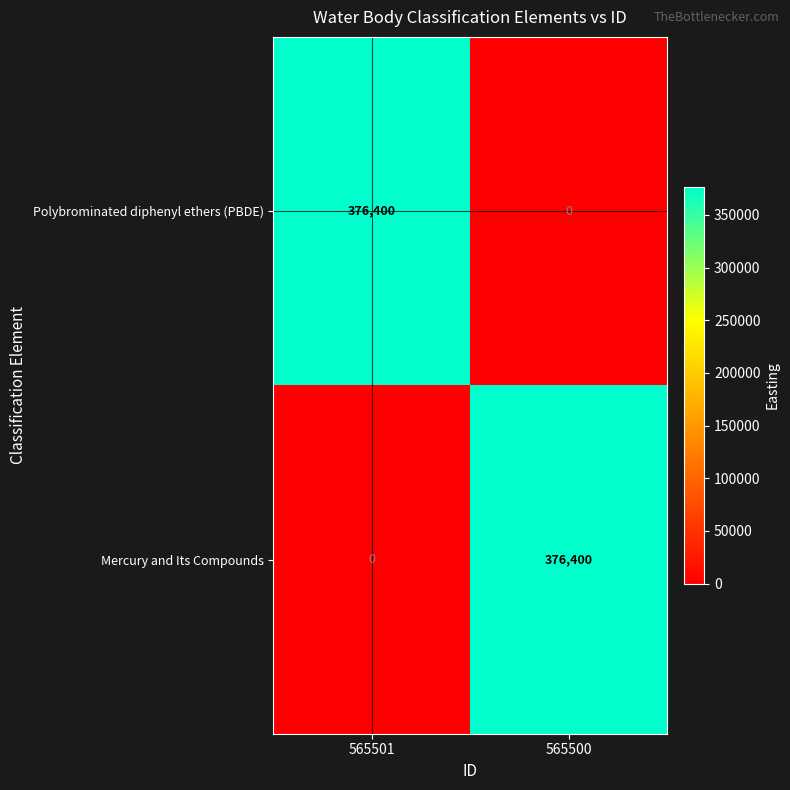

List the labels in order of Mercury and Its Compounds value, largest first.

565500, 565501